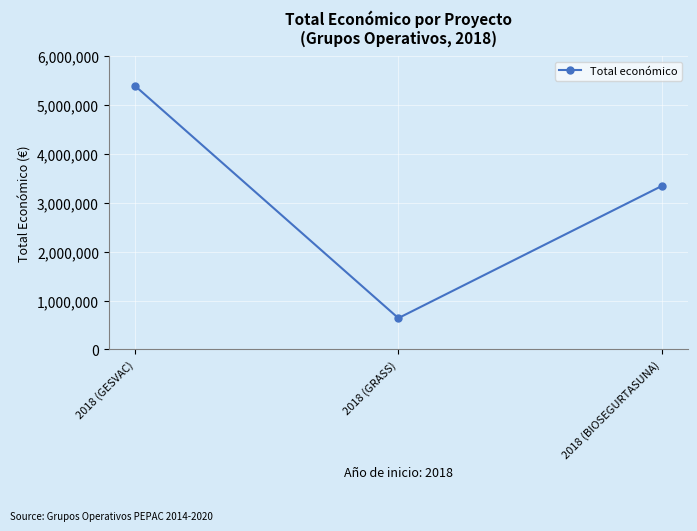

Rank the categories by value from highest to lowest.

2018 (GESVAC), 2018 (BIOSEGURTASUNA), 2018 (GRASS)